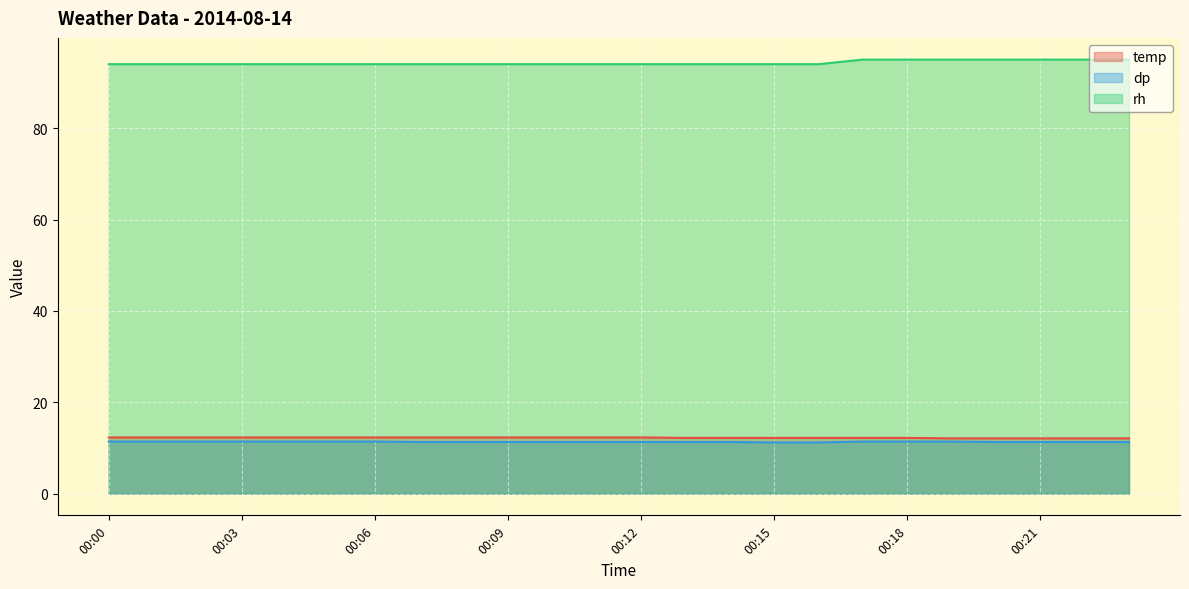

Is the value of temp at 00:16 greater than the value of dp at 00:05?

Yes